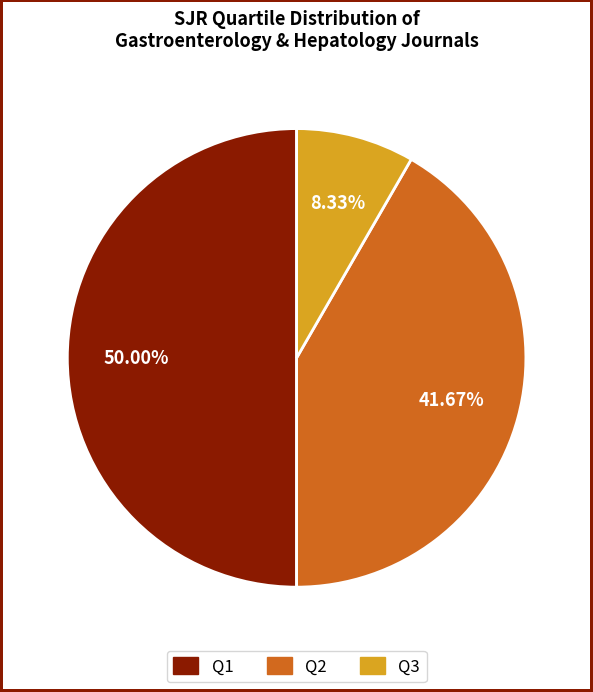

To the nearest percent, what is the average slice percentage?

33%